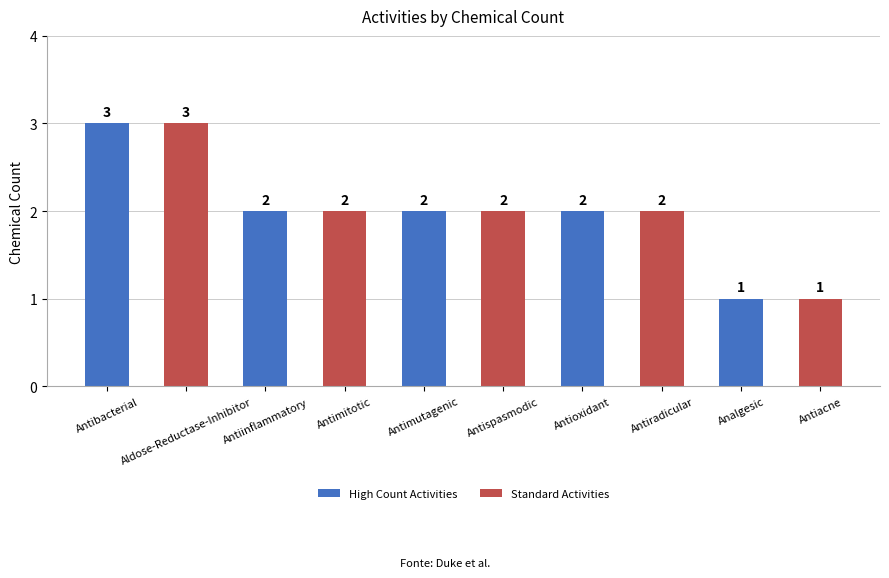

What is the minimum value shown in the chart?

1